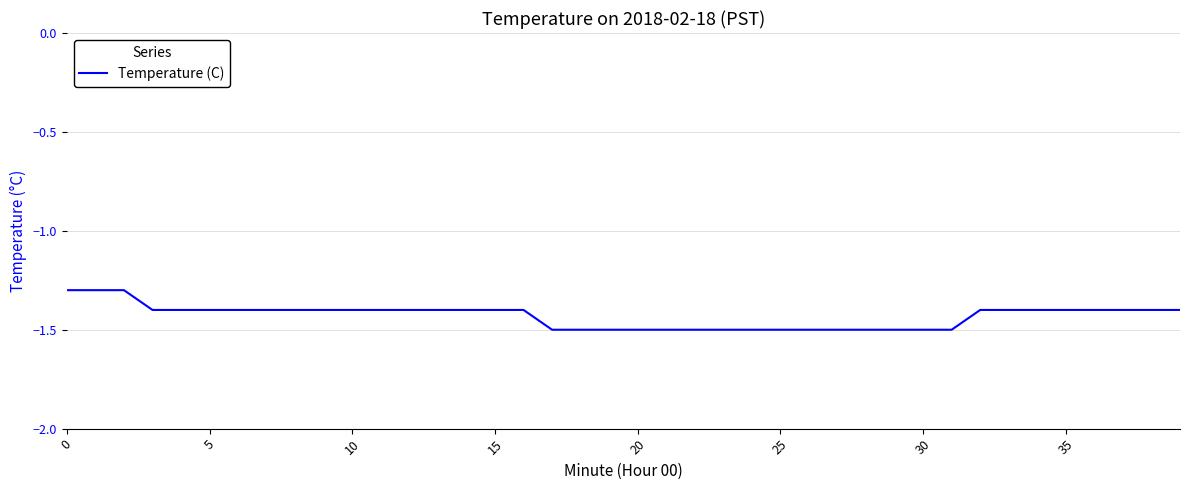

Does the chart display data point markers on the line(s)?

No